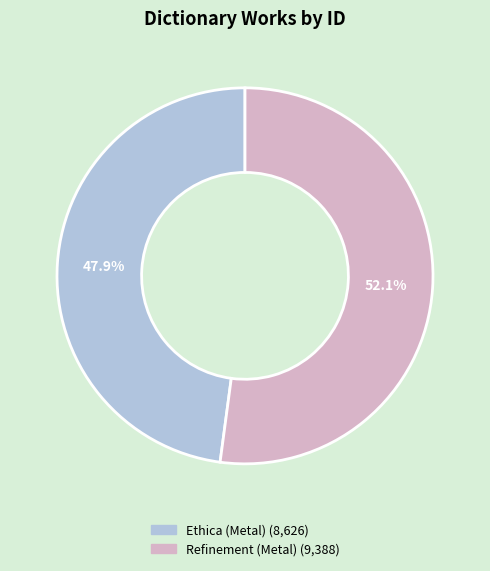

To the nearest percent, what is the difference between the Refinement (Metal) and Ethica (Metal) slice percentages?

4%